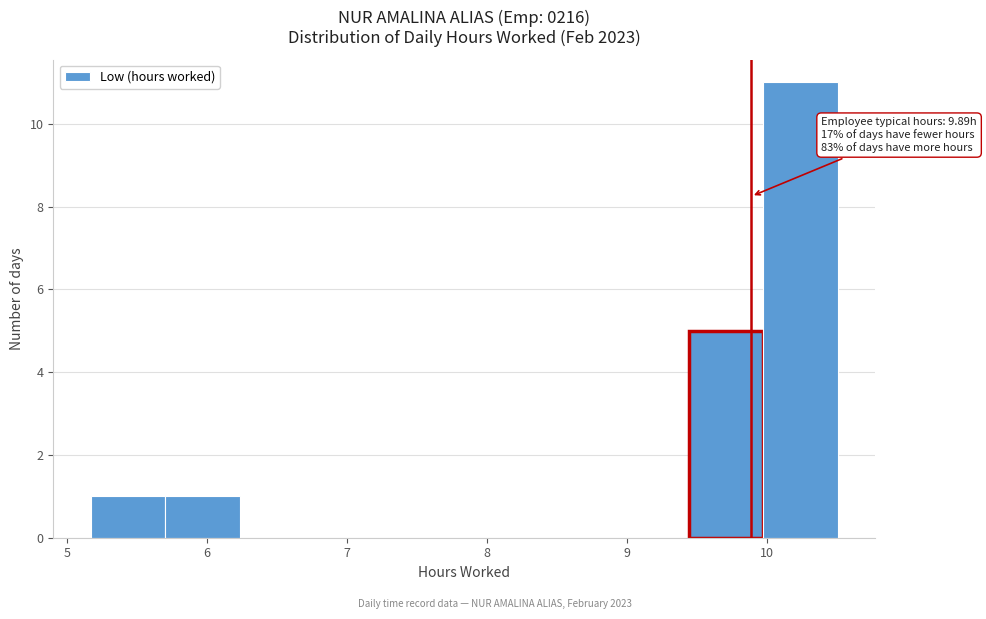

Which range on the x-axis has the tallest bar?

10.0 to 10.5